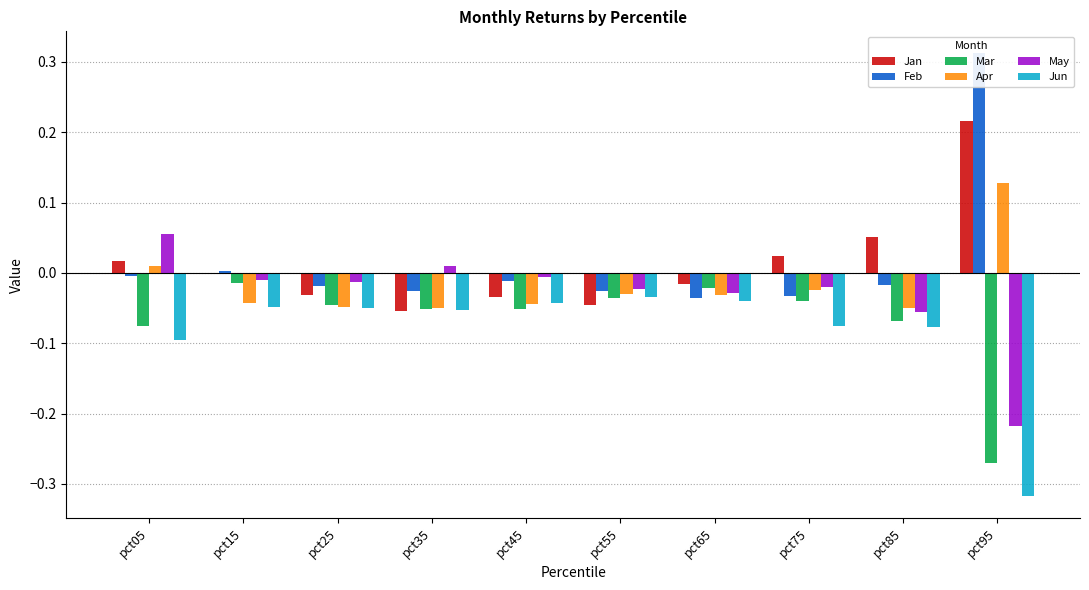

What is the total value across all series at pct45?

-0.2